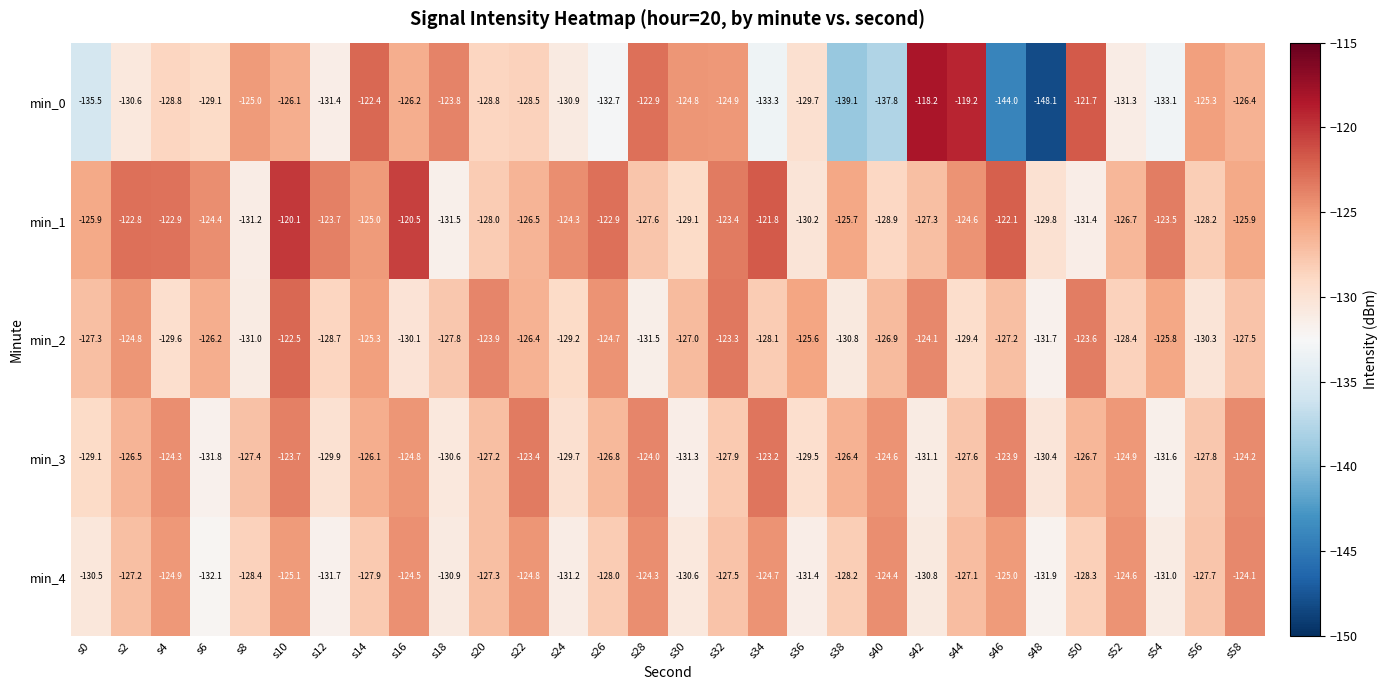

What is the difference between the min_1 values at s30 and s48?

0.7